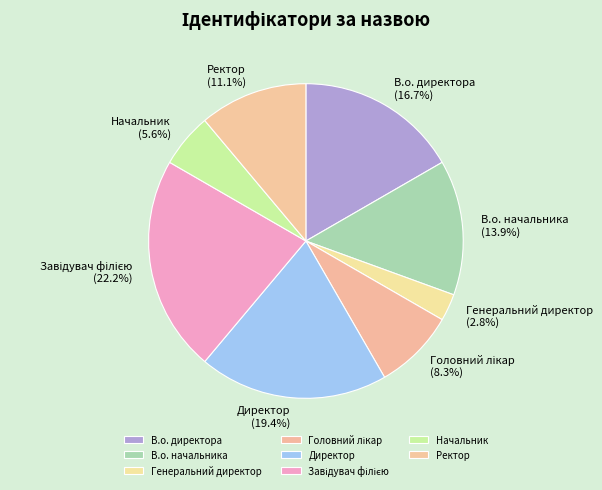

Between В.о. директора and Директор, which is larger?

Директор